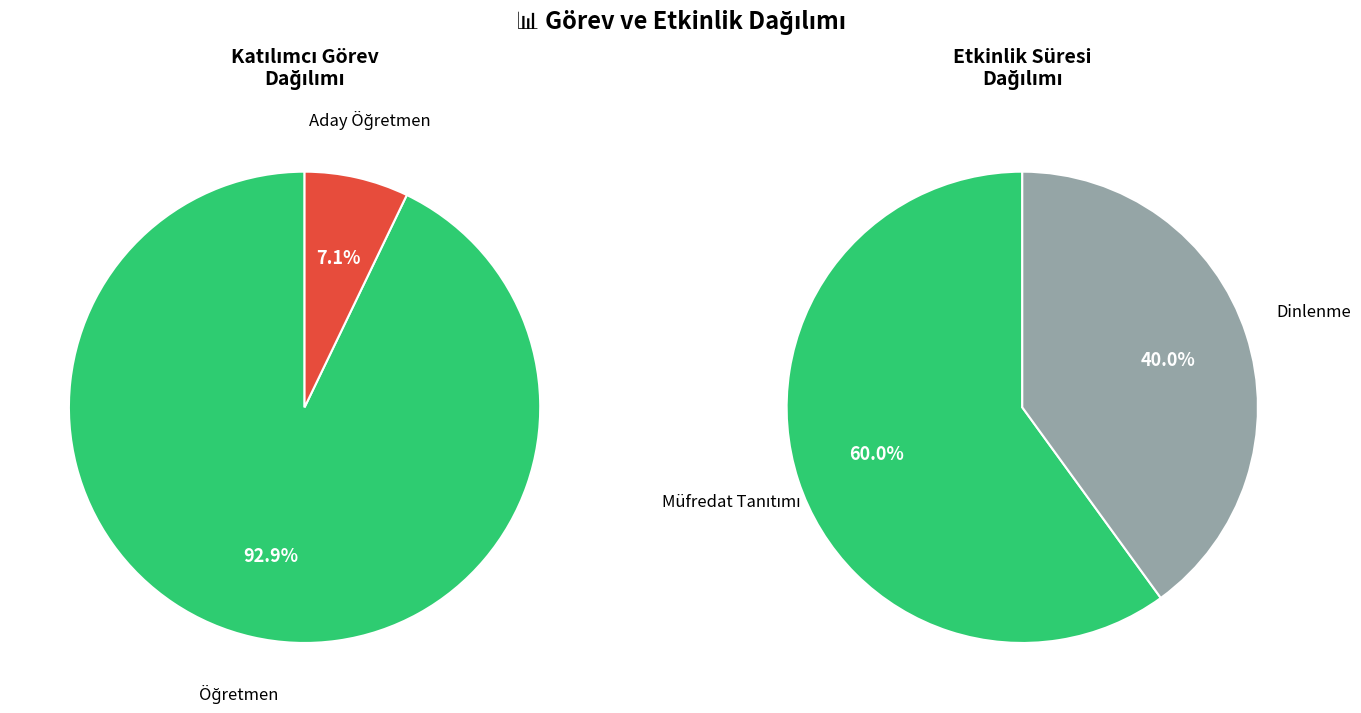

How many slices are in this pie chart?

2